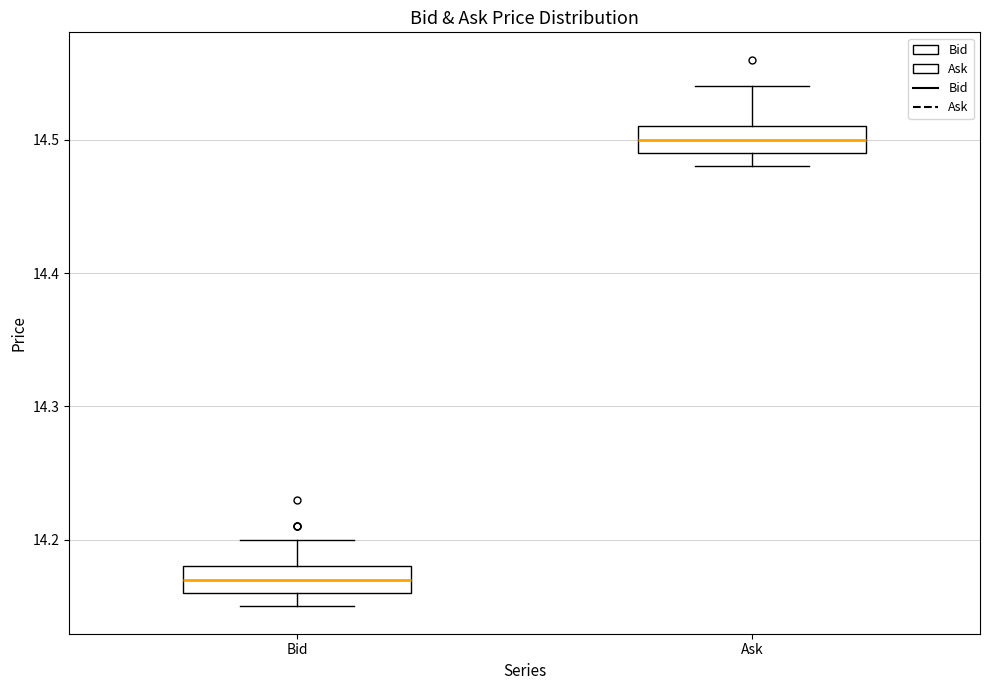

Where does the upper whisker of the box for Bid end on the y-axis? The values are not printed on the chart, so give them approximately, as read against the axis.

14.20